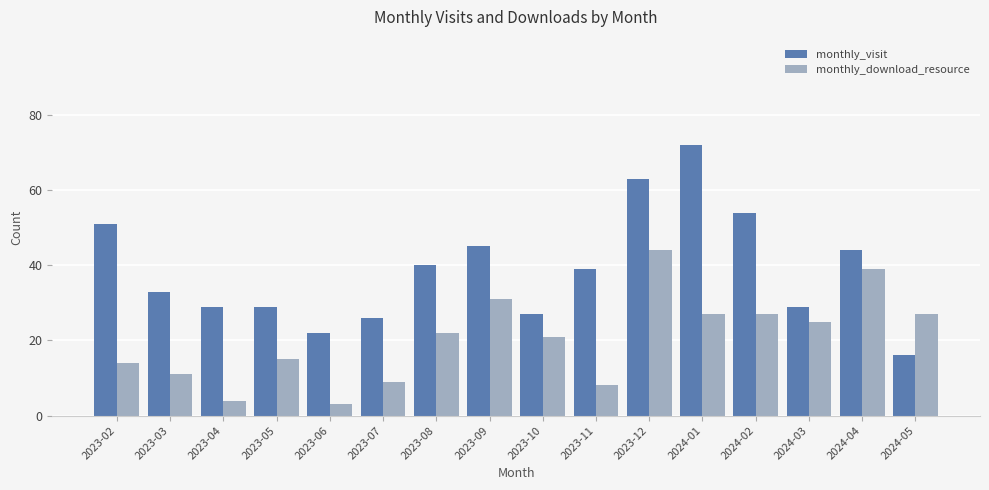

Where does the monthly_visit series first go above 39?

2023-02